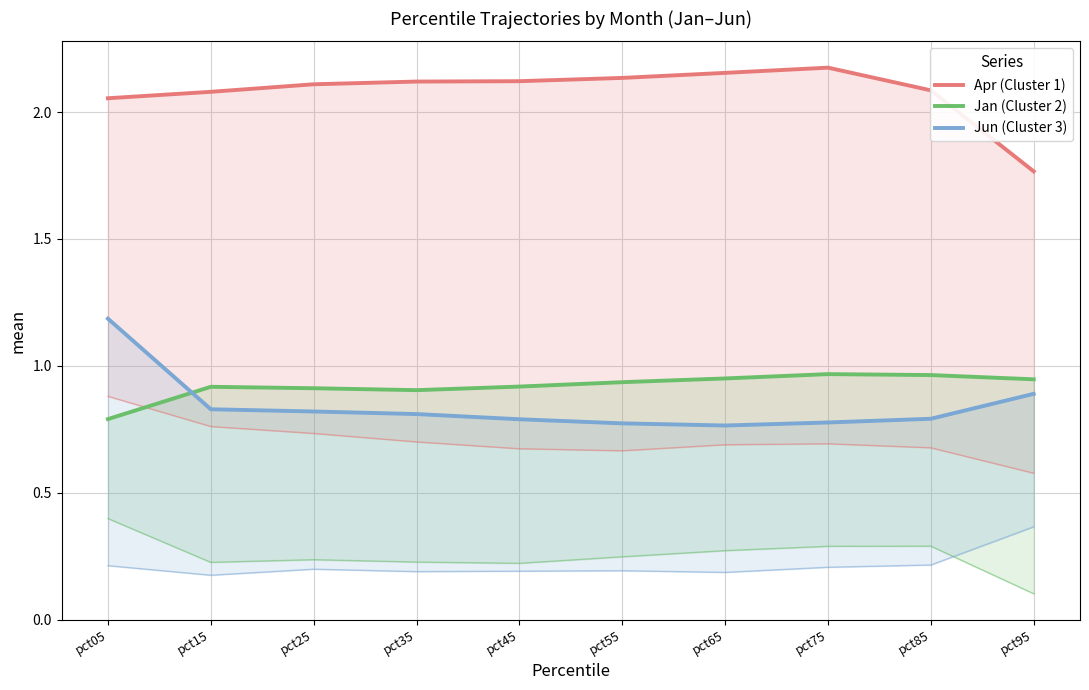

Rank the series at pct75 from highest to lowest value.

Apr (Cluster 1), Jan (Cluster 2), Jun (Cluster 3)